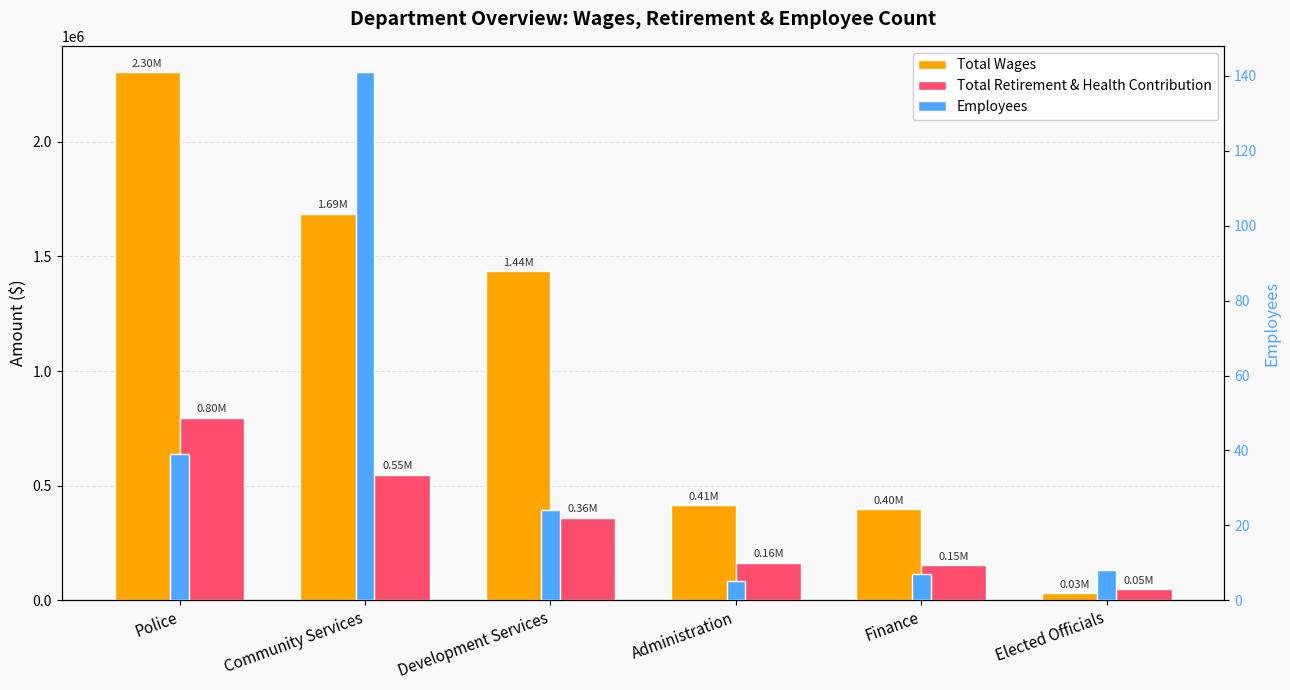

What is the average value of the Total Wages series?

1044478